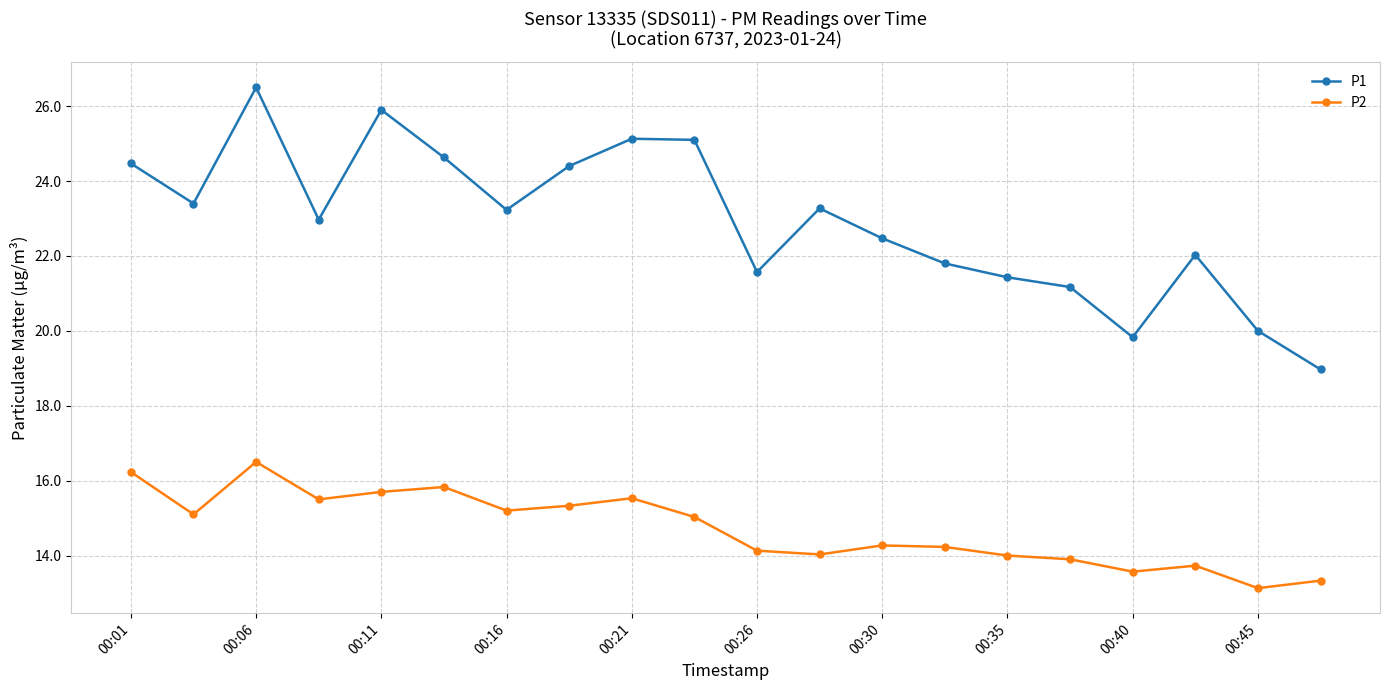

True or false: P1 has more than 1 points higher than both neighbors.

True